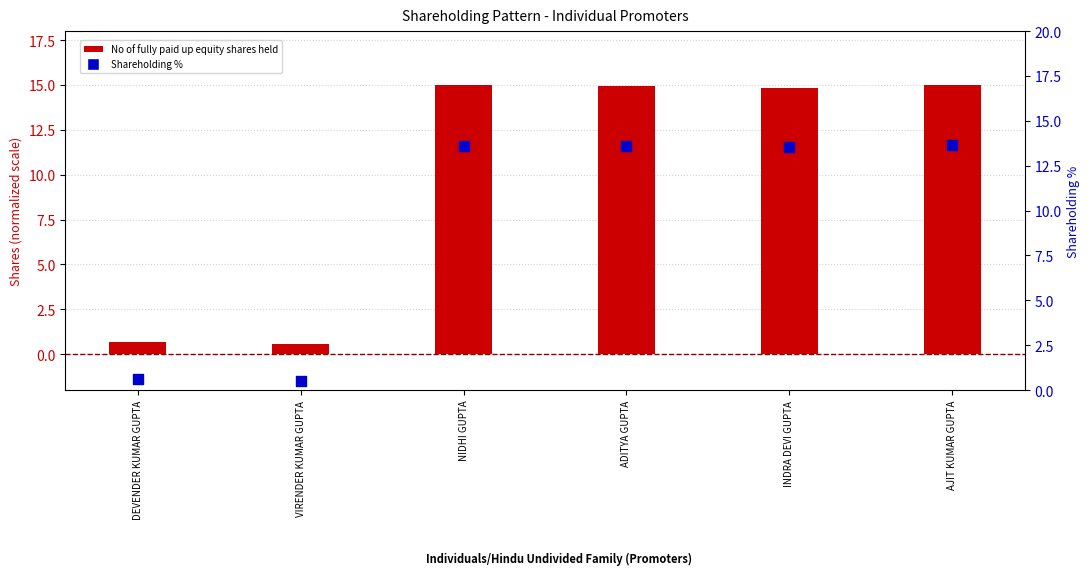

Which series contains the lowest Y value?

Shareholding %